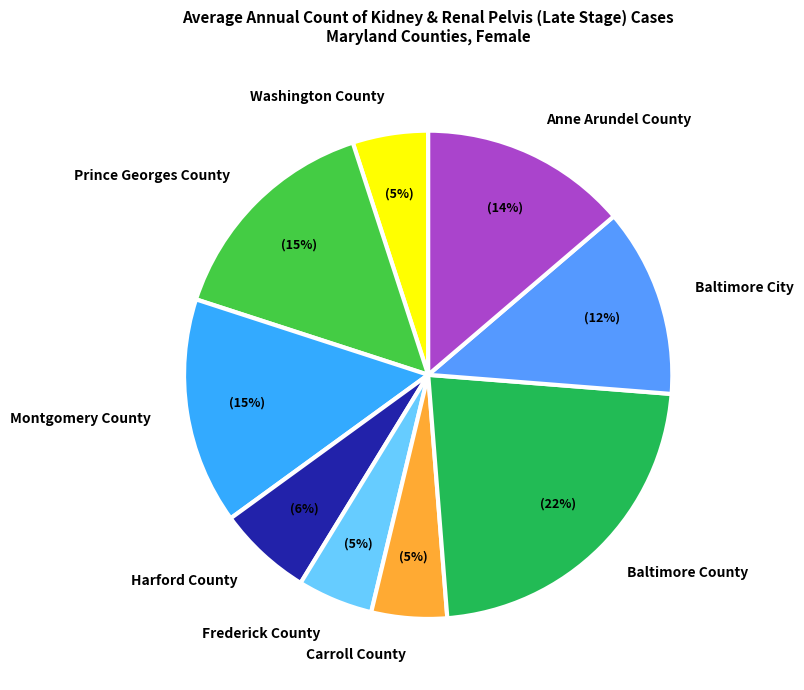

To the nearest percent, what is the average slice percentage?

11%